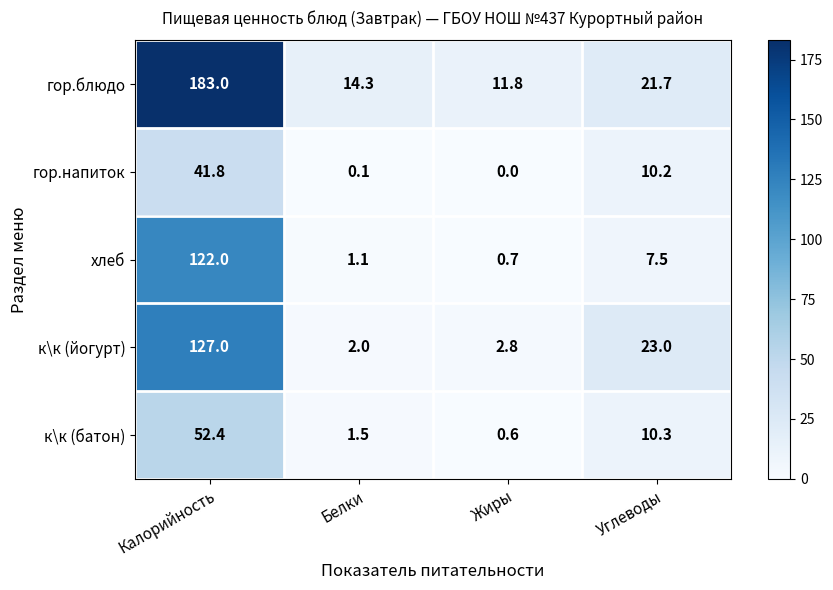

At which category is the sum across all series the highest?

Калорийность